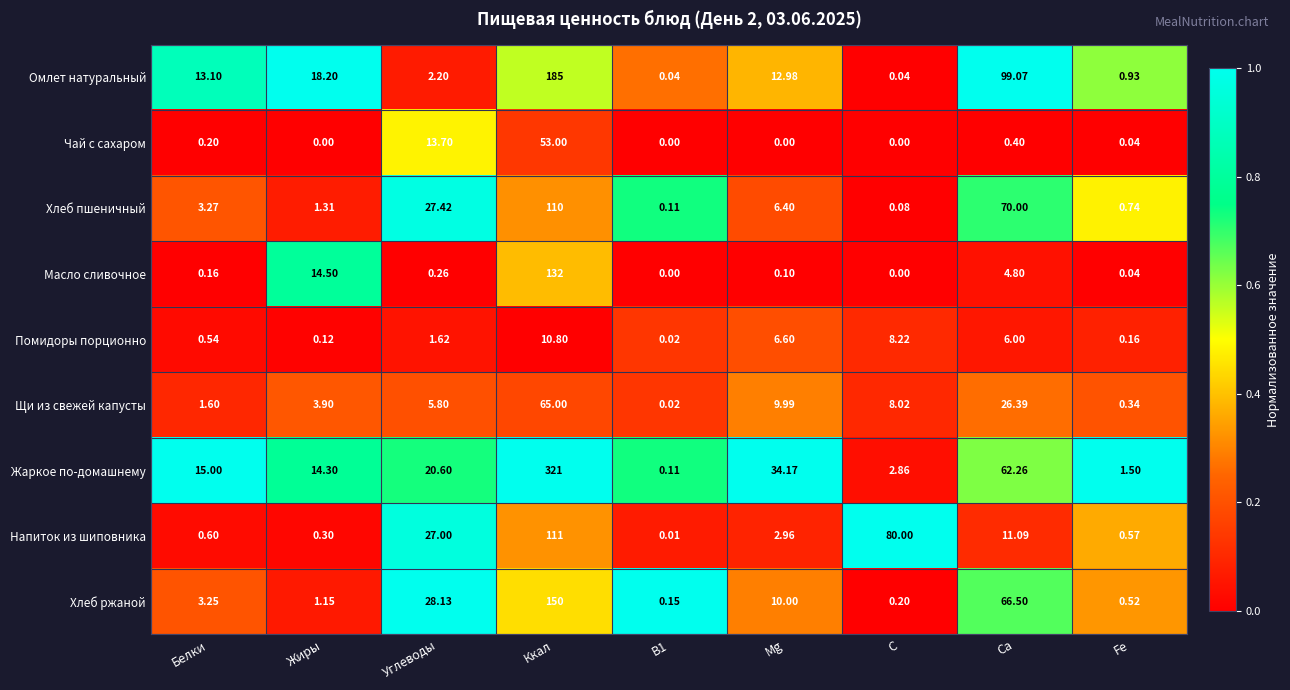

Between Углеводы and Mg, which series saw the biggest shift?

Напиток из шиповника